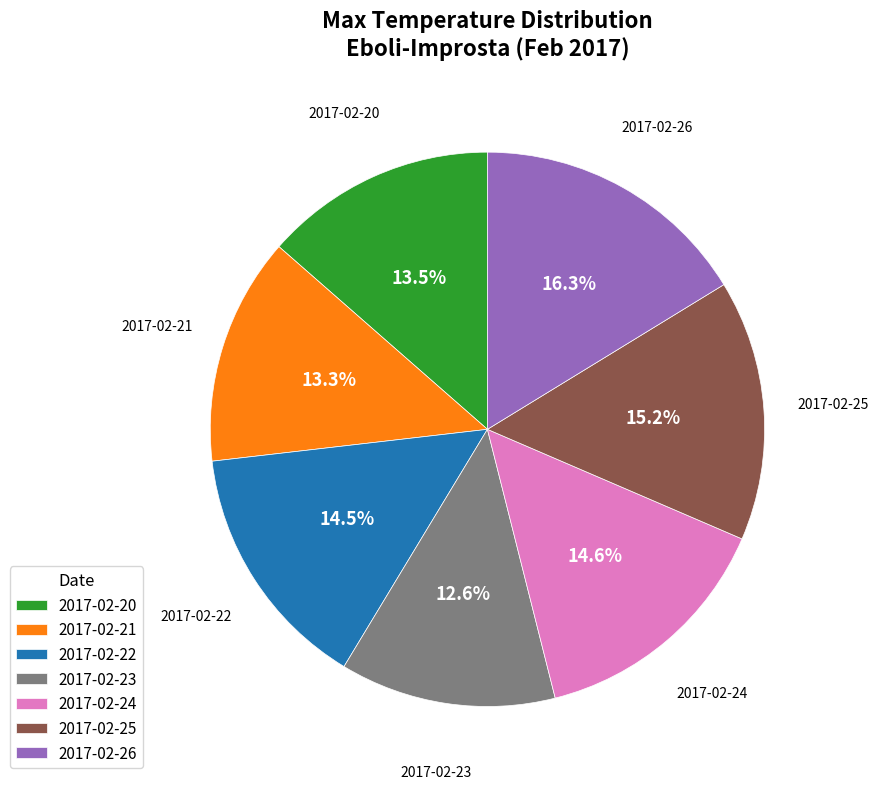

The 2017-02-24 slice represents 15% of the pie. True or false?

True